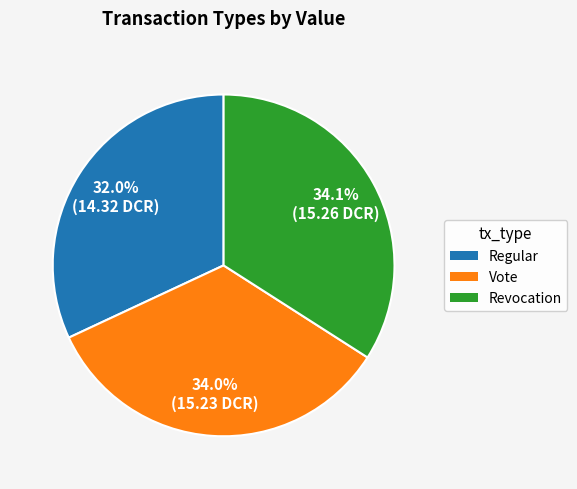

Does Vote represent more than half of the total?

No